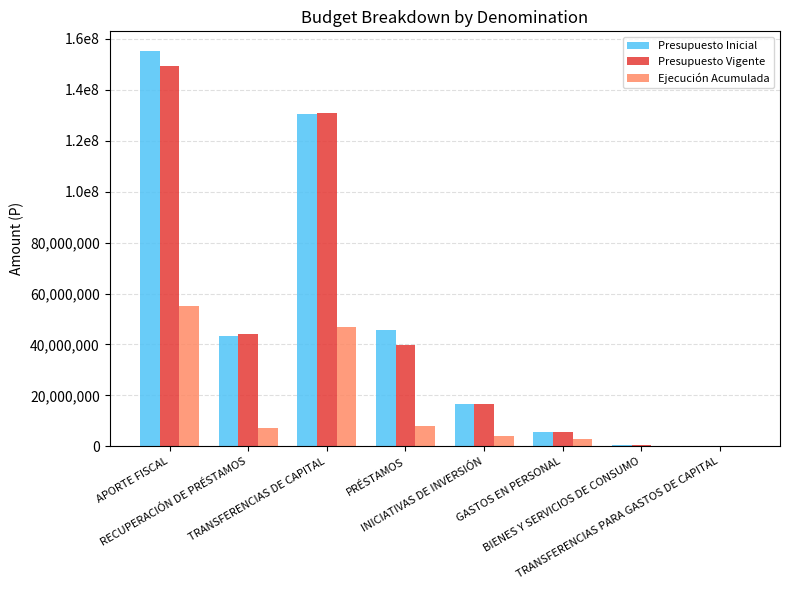

Is the value of Presupuesto Vigente at GASTOS EN PERSONAL greater than the value of Presupuesto Inicial at RECUPERACIÓN DE PRÉSTAMOS?

No